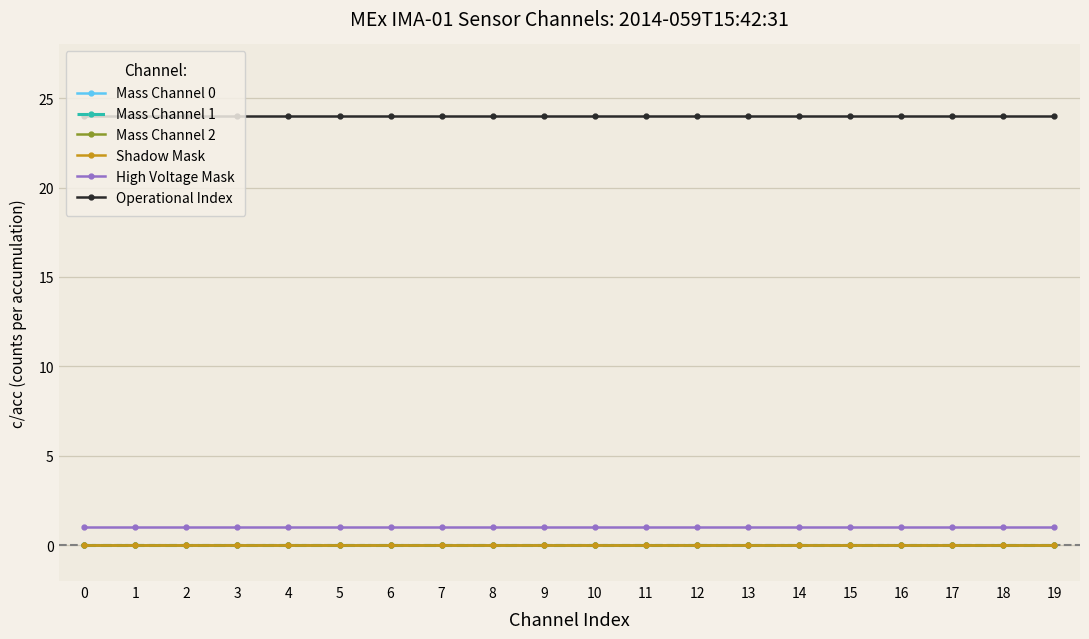

At 13, list the series in order from largest to smallest.

Operational Index, High Voltage Mask, Mass Channel 0, Mass Channel 1, Mass Channel 2, Shadow Mask